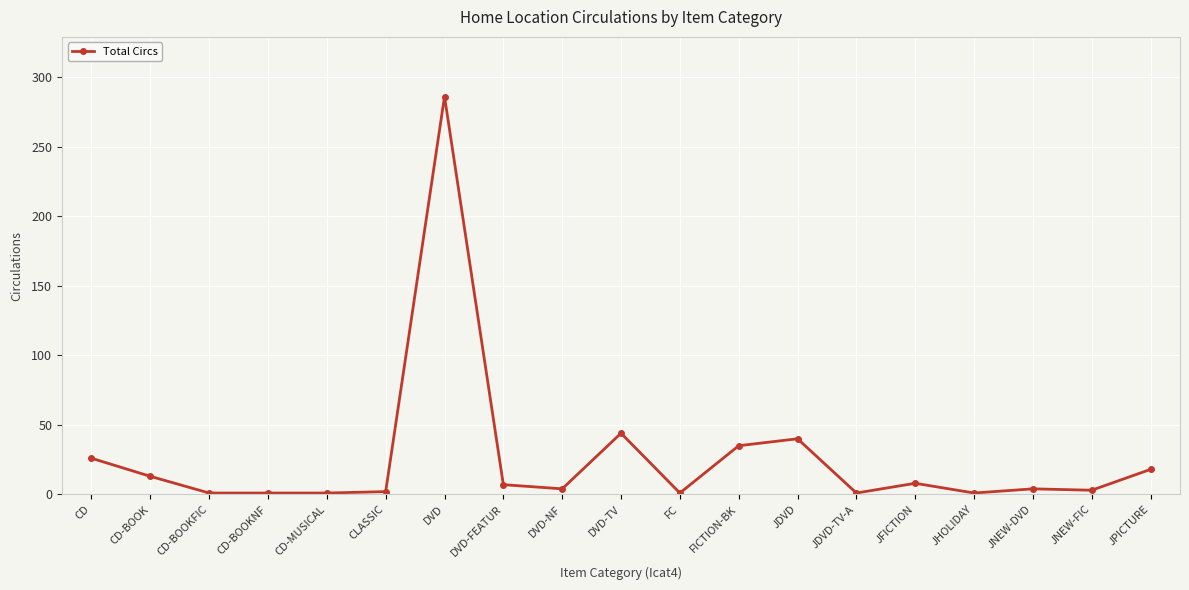

At which label is the value closest to 143?

DVD-TV